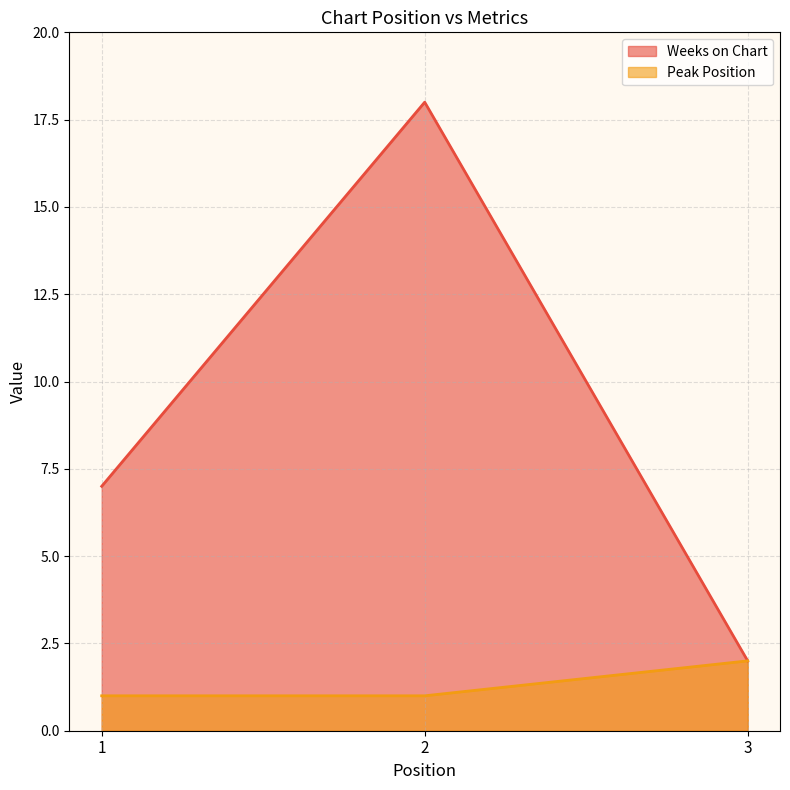

Which series changed the most between 2 and 3?

Weeks on Chart